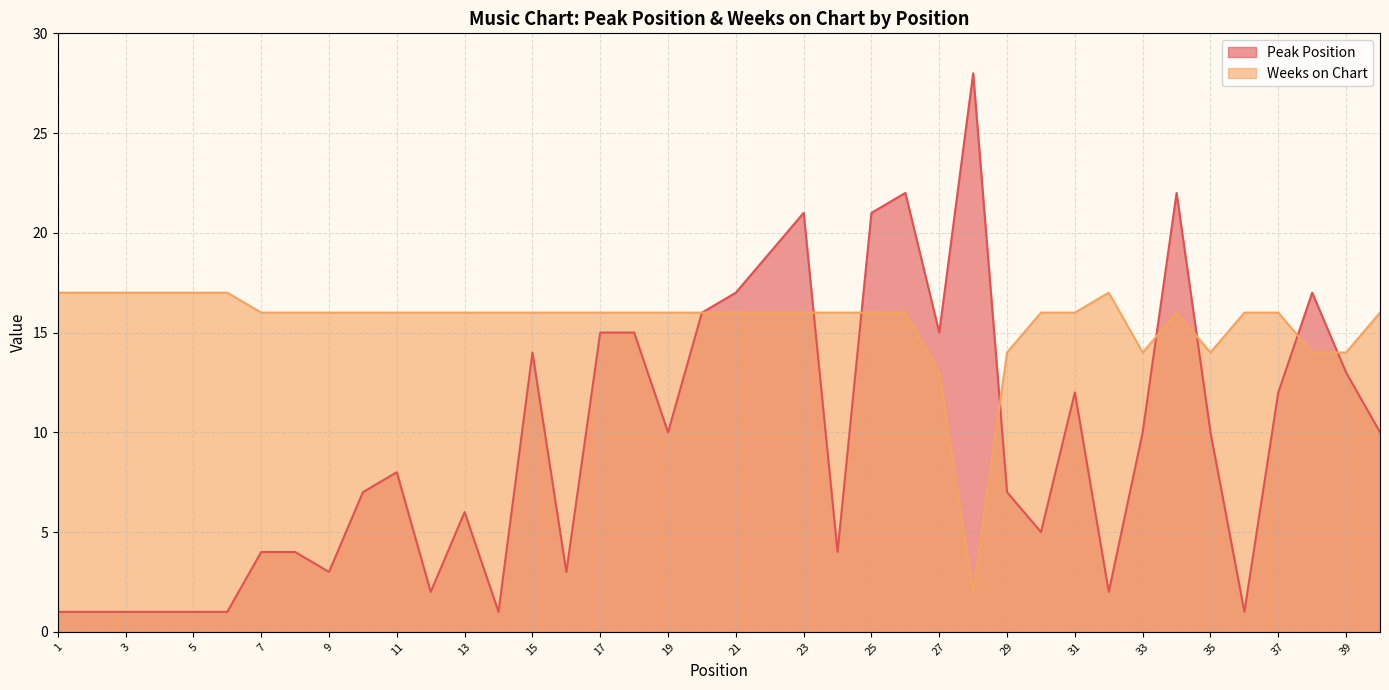

What are all the series names shown in the legend?

Peak Position, Weeks on Chart